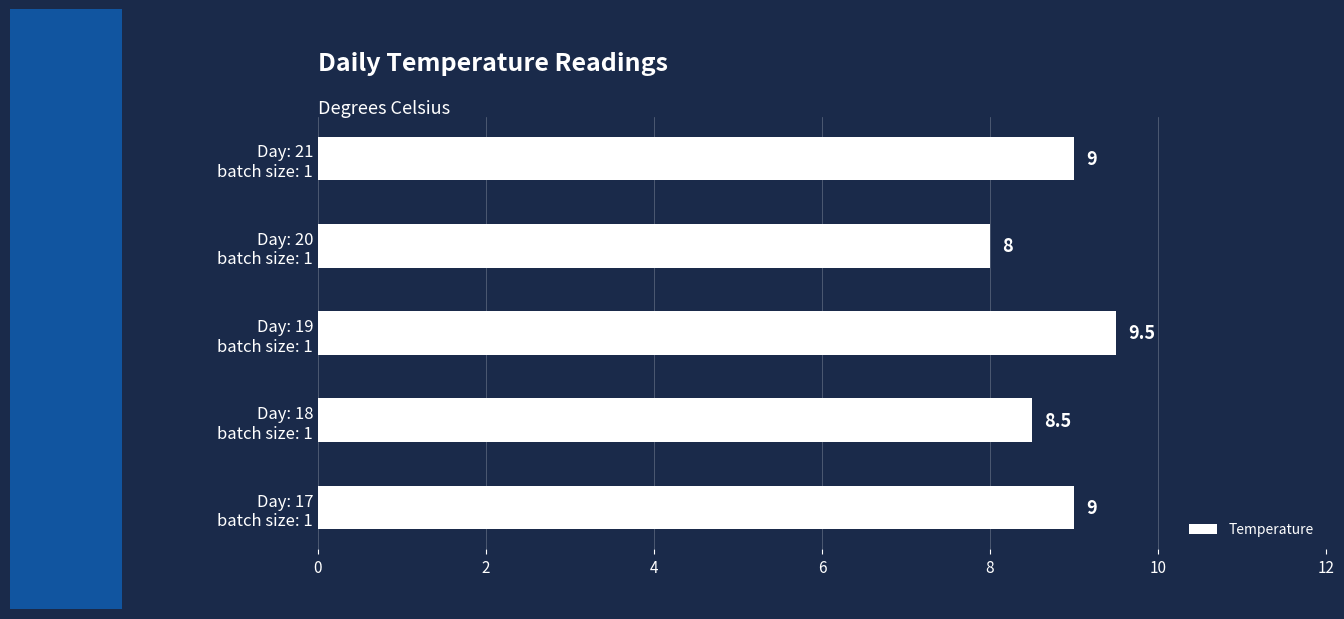

What is the average value?

8.8